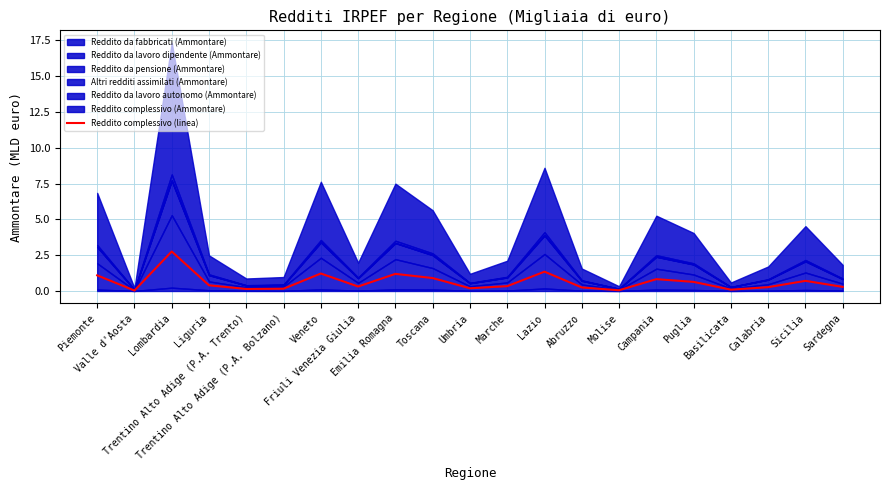

What is the value of the 3rd point from the left?

2.8